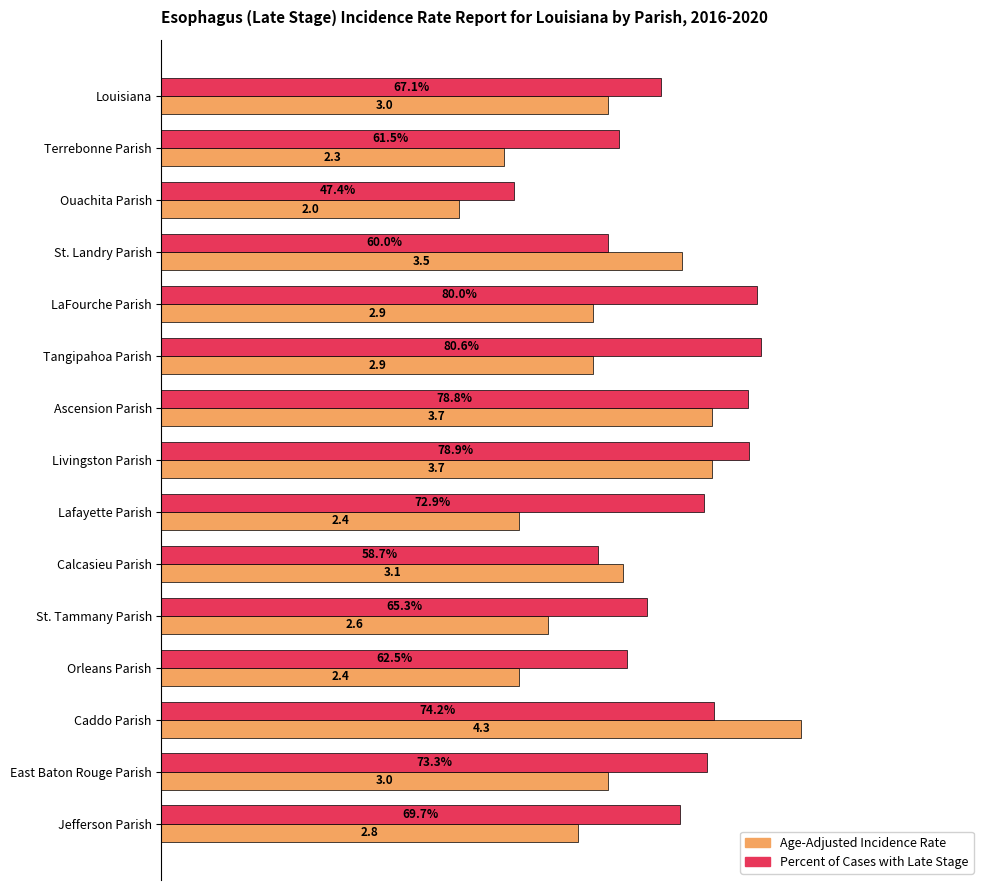

Which series has the largest range (max minus min)?

Age-Adjusted Incidence Rate